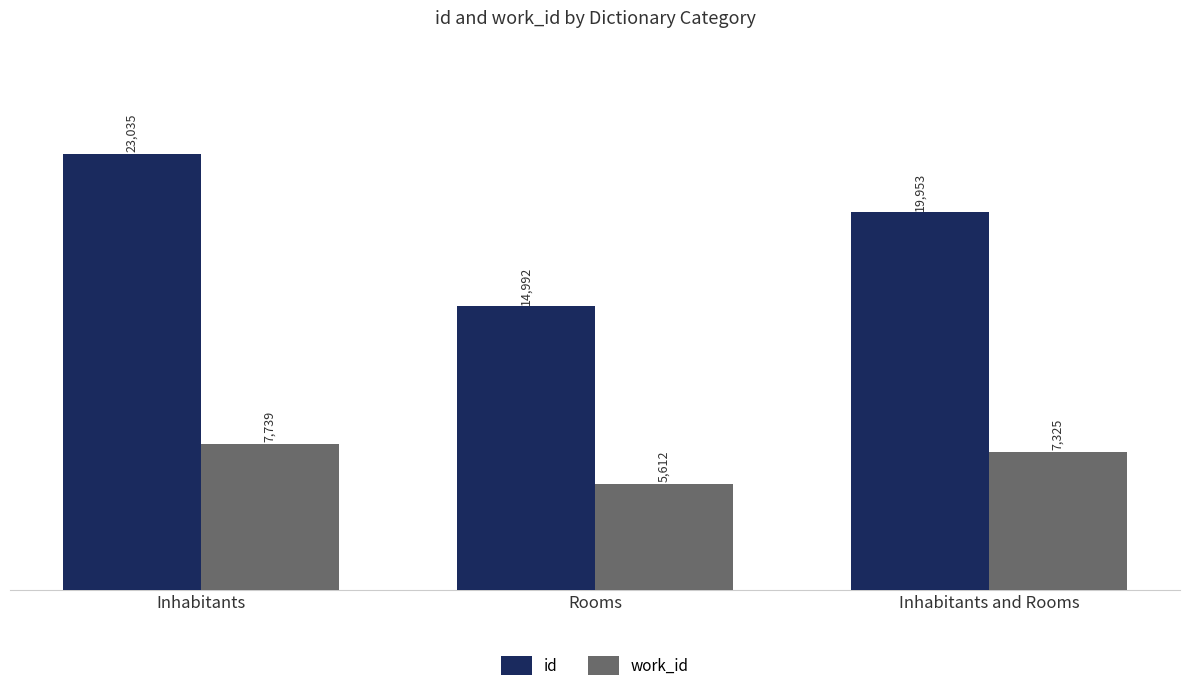

What is the label of the 2nd bar from the right?

Rooms